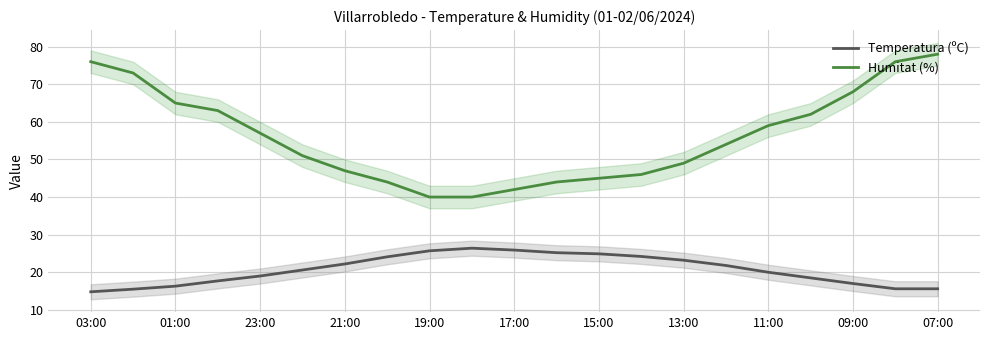

What is the difference between the Temperatura (ºC) values at 01:00 and 17:00?

9.6